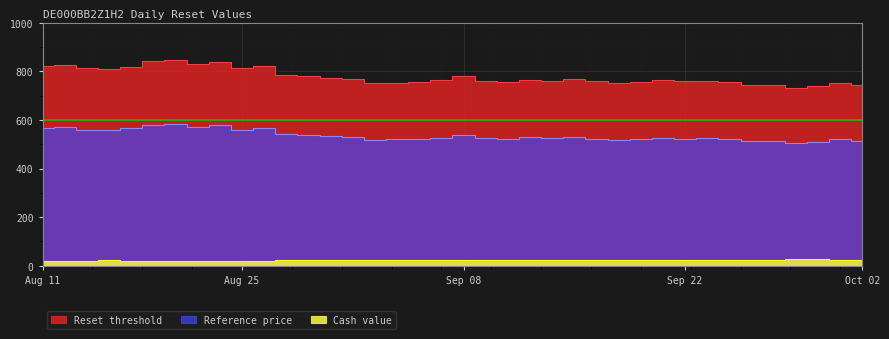

What is the value of the Reference price point at the 21st from the left?

525.6